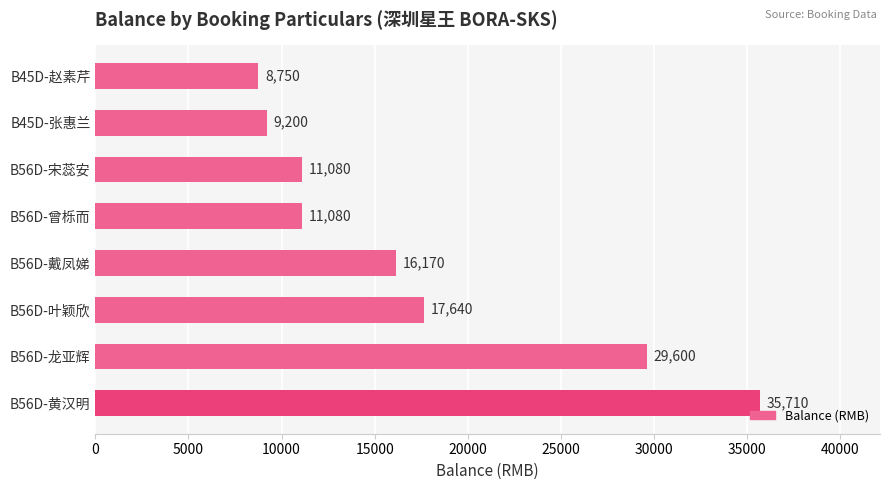

The chart shows a value of 3598 at B56D-叶颖欣. True or false?

False